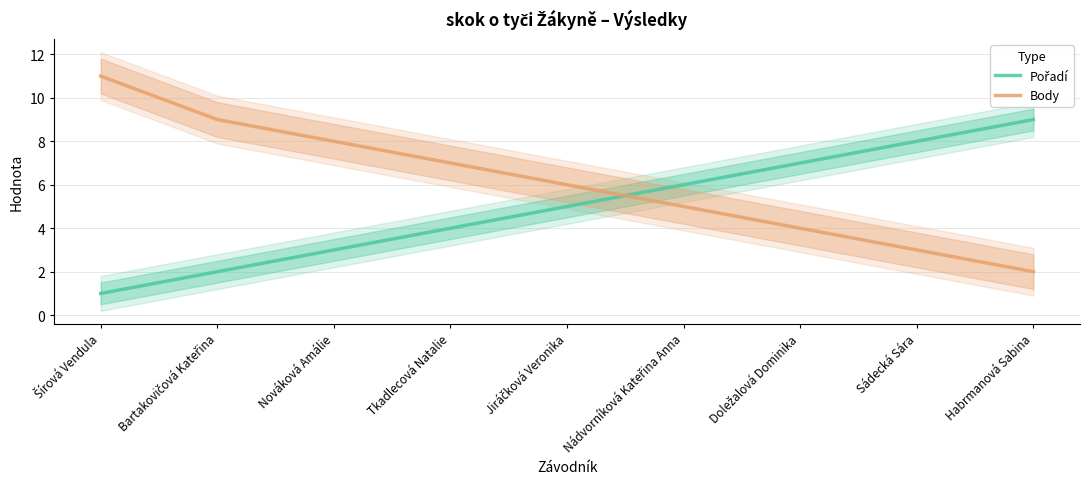

What value does the Body series have at Habrmanová Sabina?

2